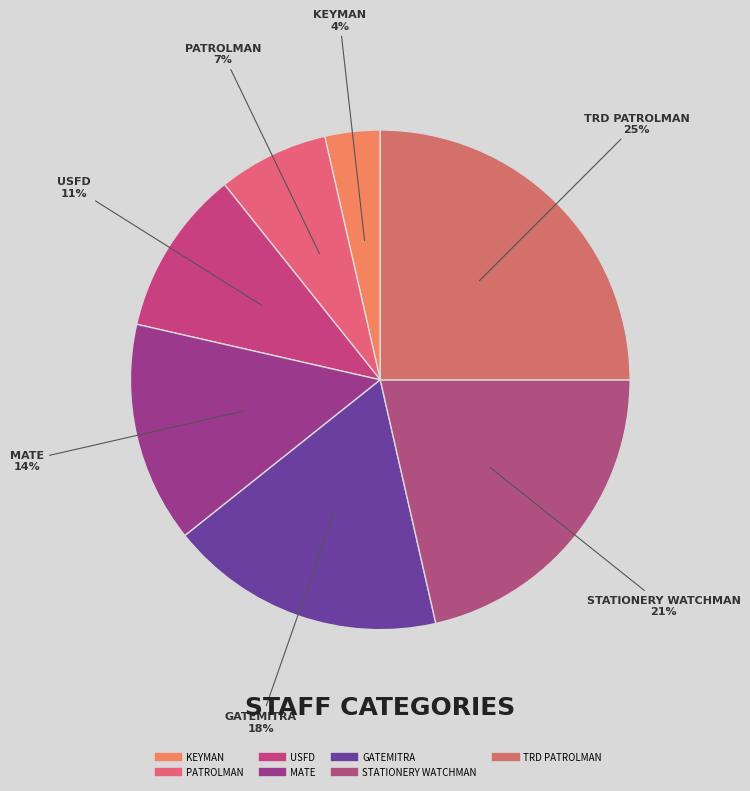

Is there any slice that represents more than half of the pie?

No